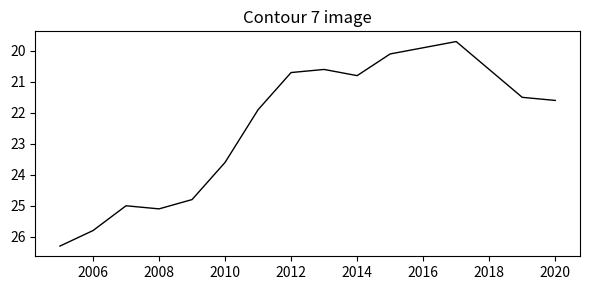

What is the greatest value displayed?

26.3